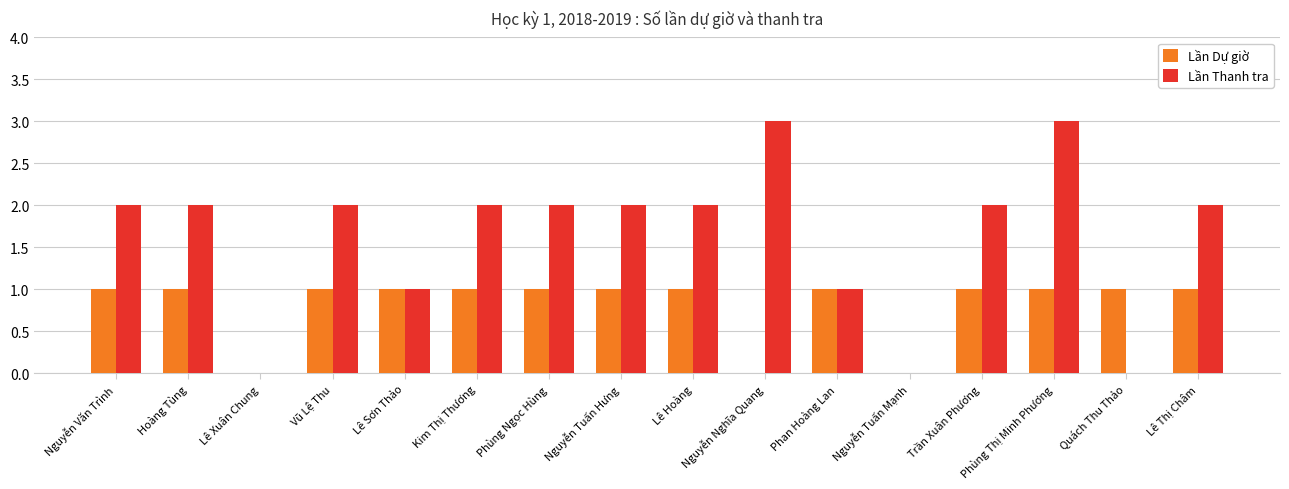

What is the sum of the Lần Dự giờ values at Kim Thị Thương and Phùng Ngọc Hùng?

2